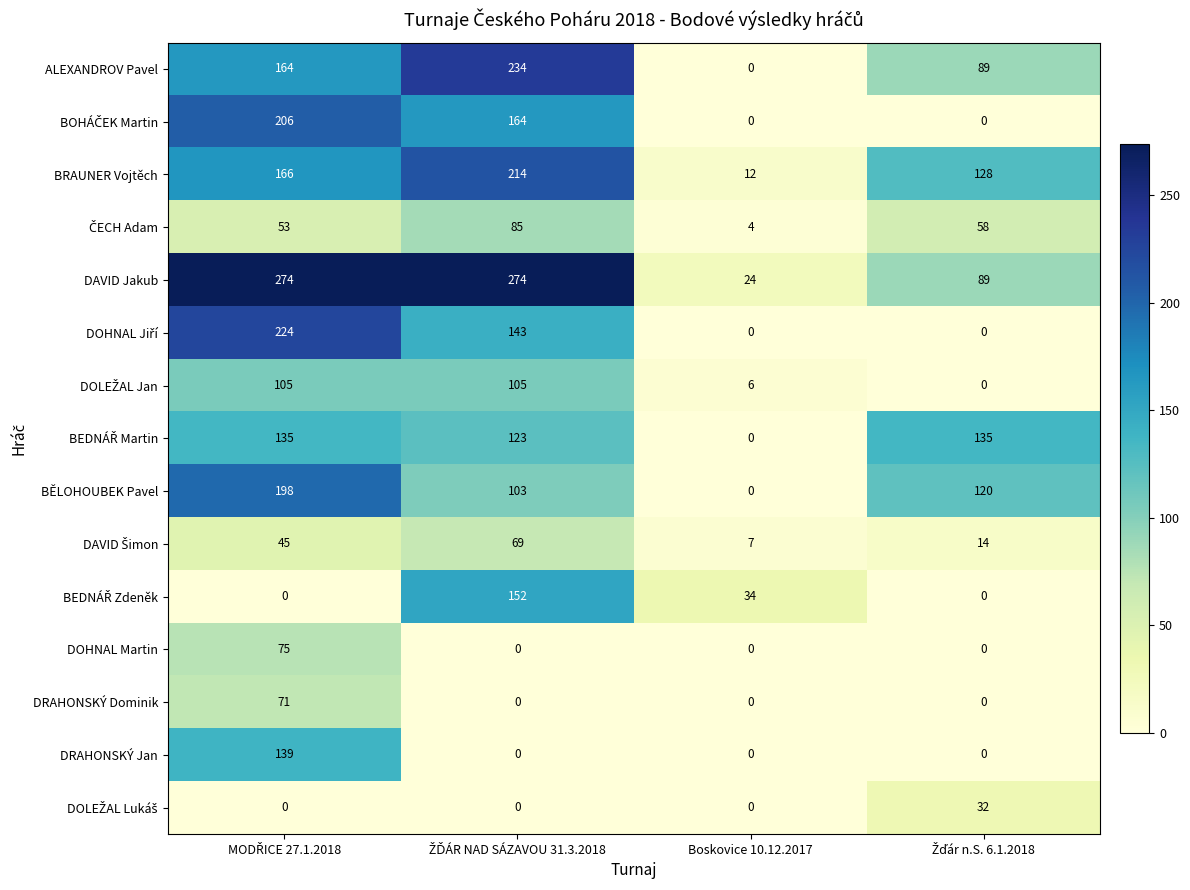

Count the number of data series in this chart.

15